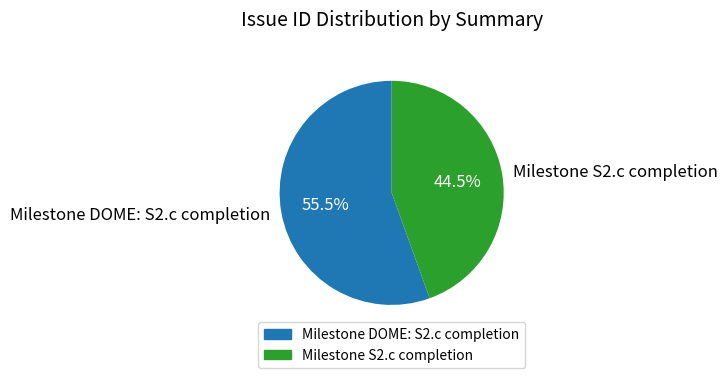

What is the smallest slice in the pie chart?

Milestone S2.c completion